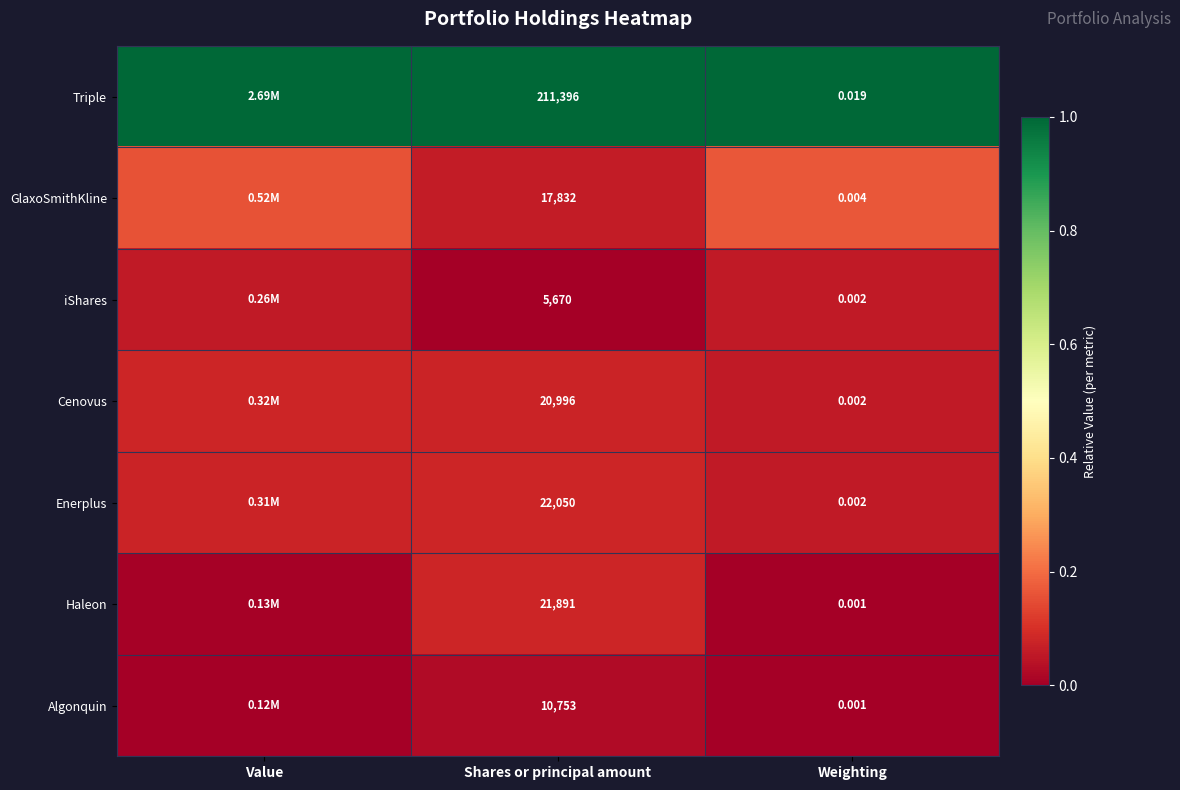

Rank the series at Shares or principal amount from lowest to highest value.

iShares, Algonquin, GlaxoSmithKline, Cenovus, Haleon, Enerplus, Triple